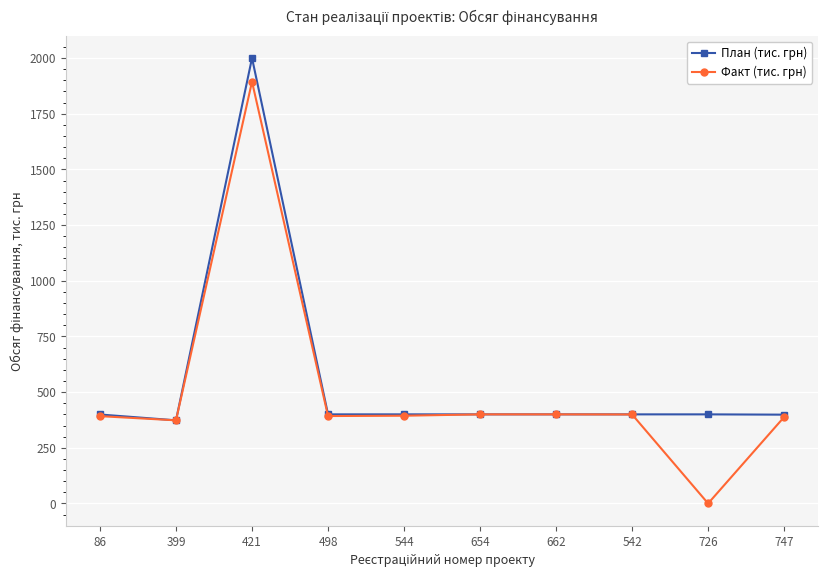

True or false: План (тис. грн) has a value of 602.7 at 662.

False